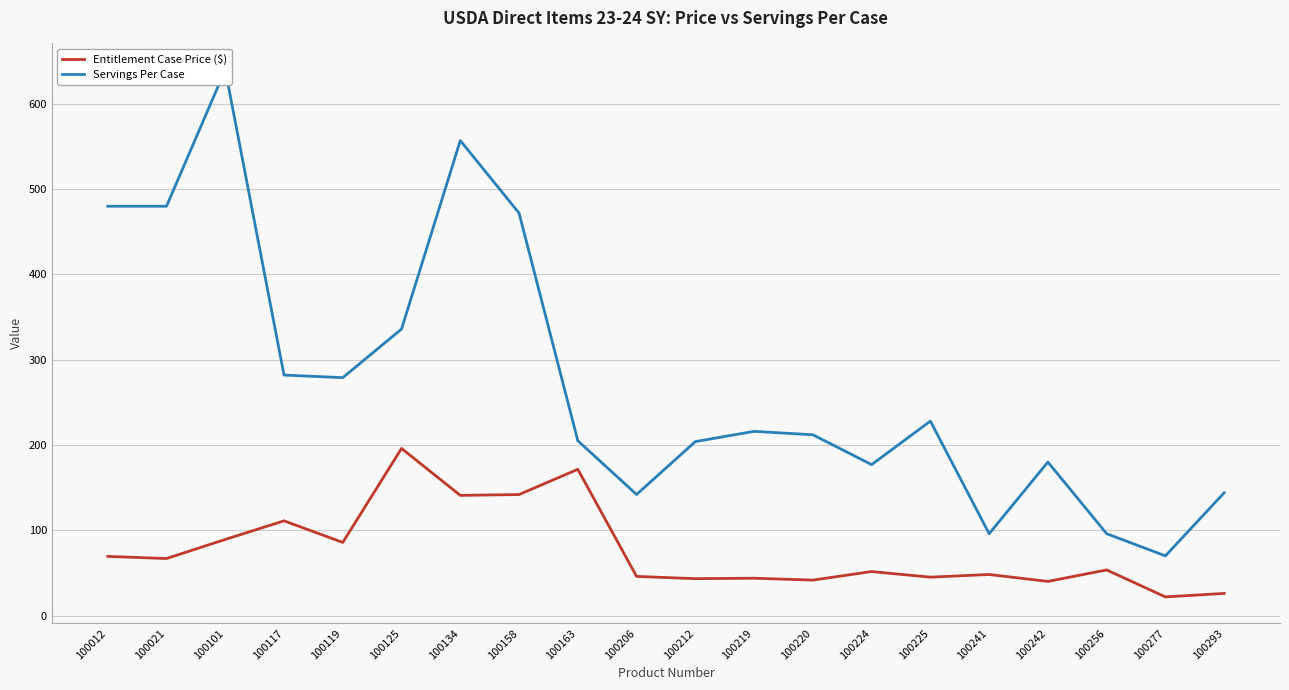

List the labels in order of Entitlement Case Price ($) value, largest first.

100125, 100163, 100158, 100134, 100117, 100101, 100119, 100012, 100021, 100256, 100224, 100241, 100206, 100225, 100219, 100212, 100220, 100242, 100293, 100277